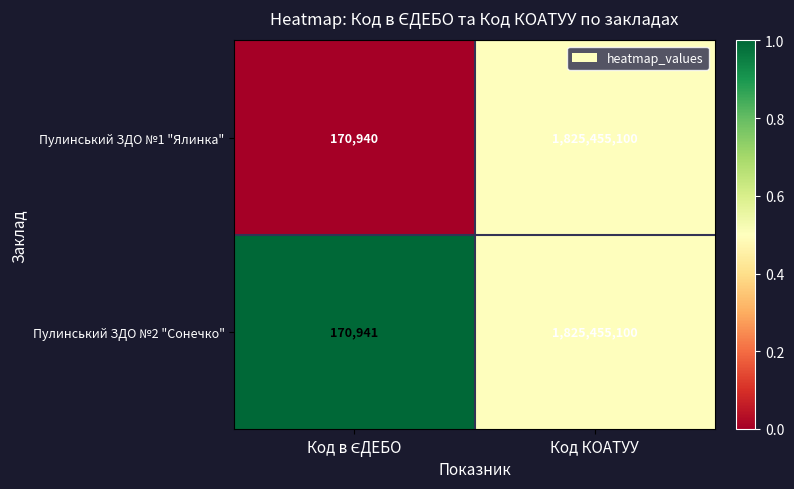

Which series has the widest spread of values?

Пулинський ЗДО №1 "Ялинка"